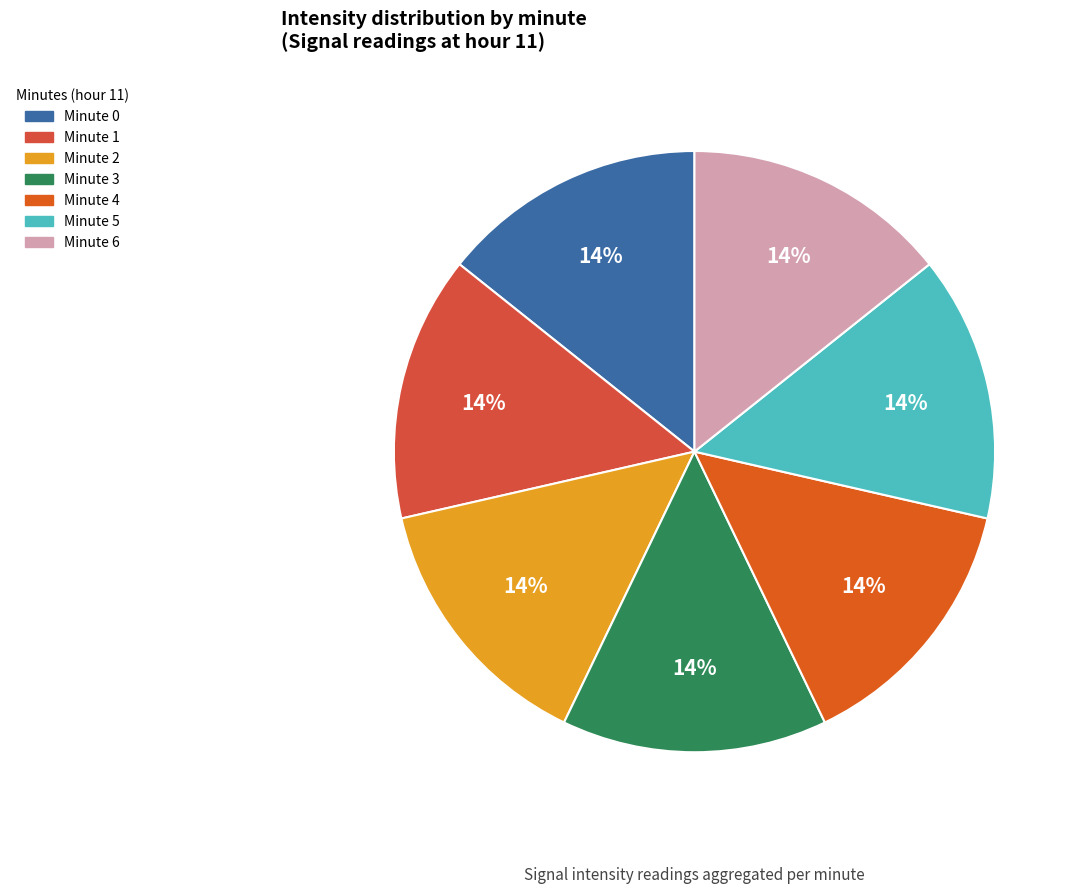

To the nearest percent, what is the average slice percentage?

14%